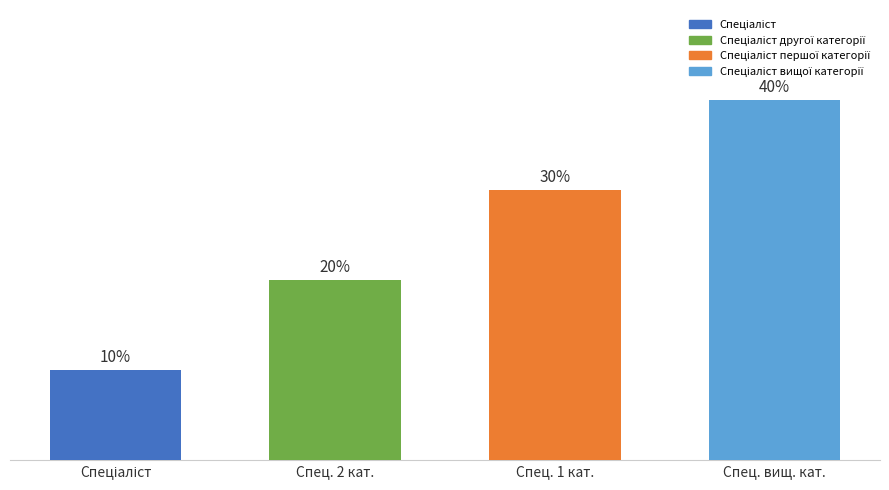

Reading left to right, transcribe all the data shown in this chart.

Спеціаліст=1	Спец. 2 кат.=2	Спец. 1 кат.=3	Спец. вищ. кат.=4